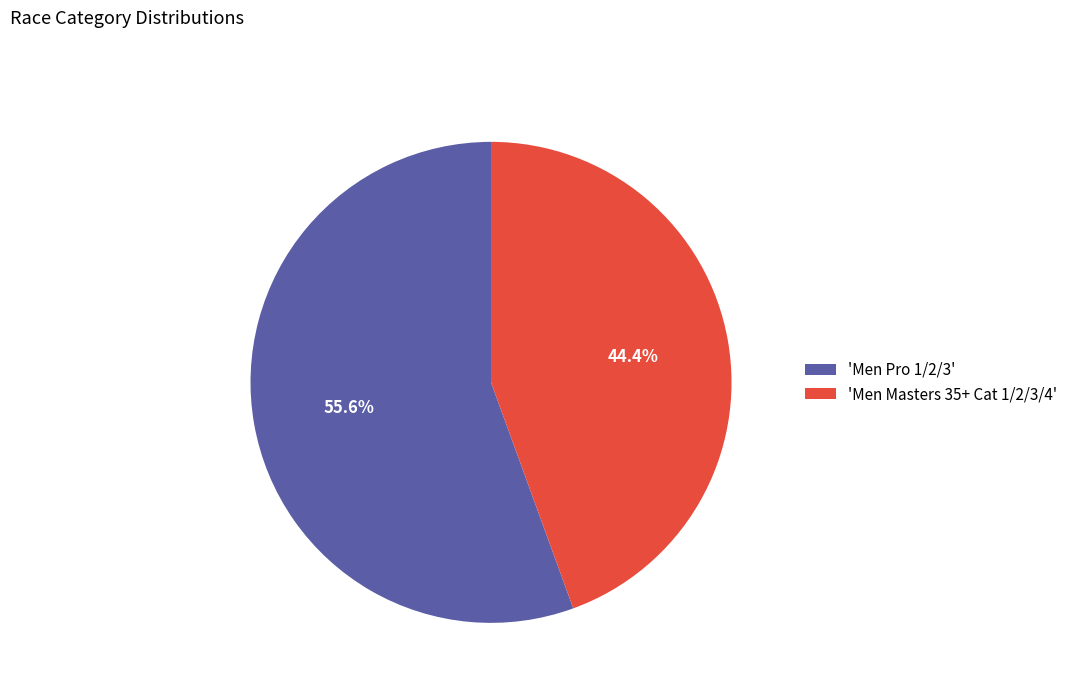

Combined, what portion of the pie is 'Men Masters 35+ Cat 1/2/3/4' and 'Men Pro 1/2/3'?

100.0%